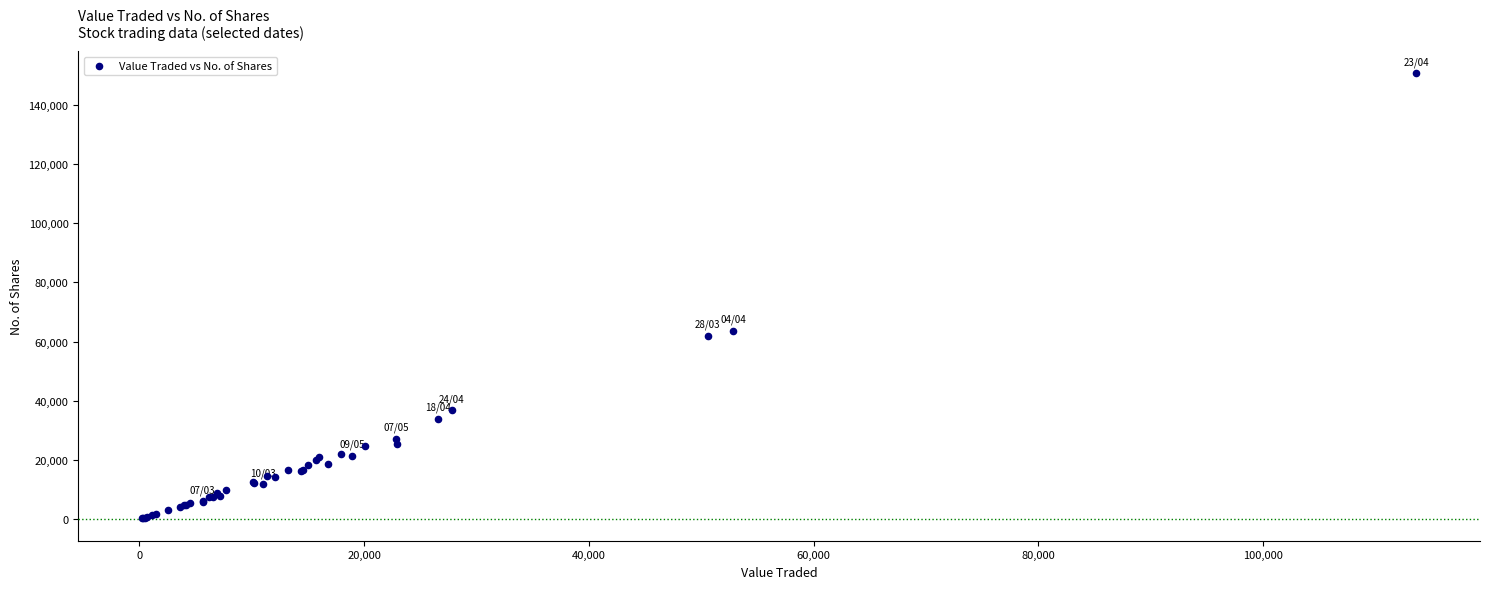

What Y value in the scatter plot is closest to 75471?

63727